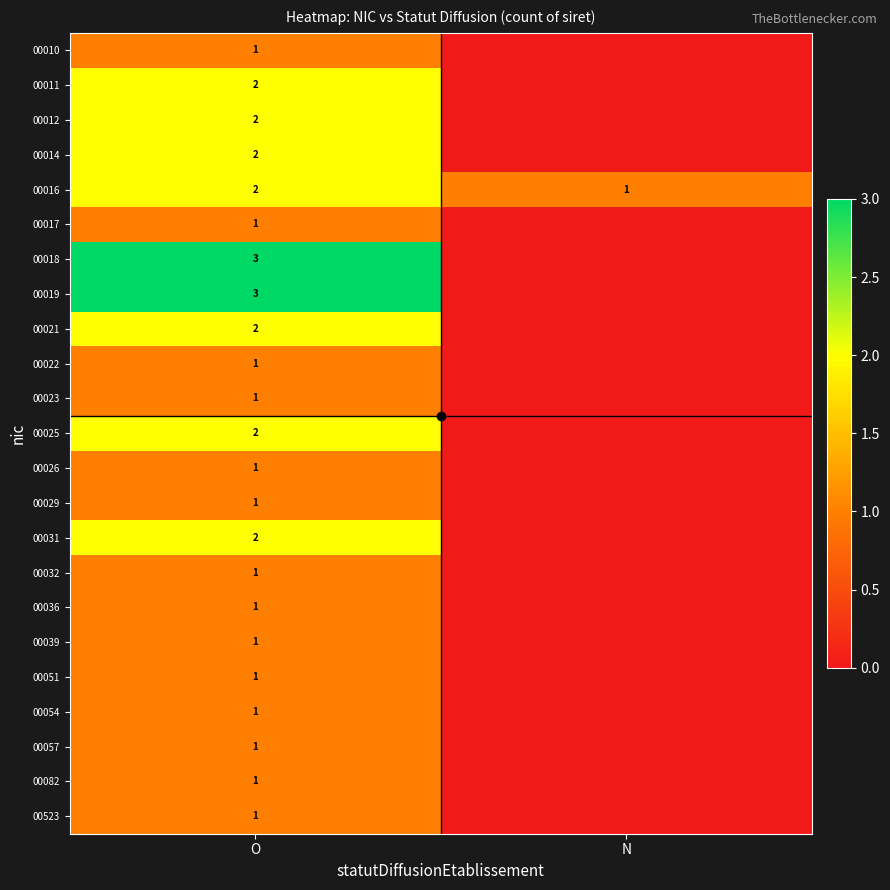

The value of 00010 at O is 2. True or false?

False